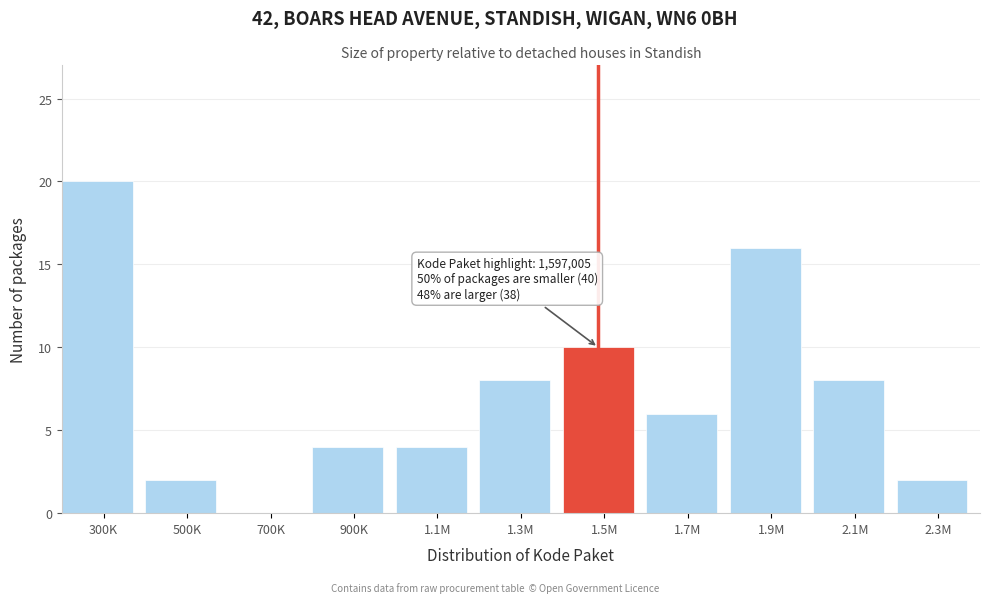

Reading left to right, extract all data points from this chart.

300K=20	500K=2	700K=0	900K=4	1.1M=4	1.3M=8	1.5M=10	1.7M=6	1.9M=16	2.1M=8	2.3M=2